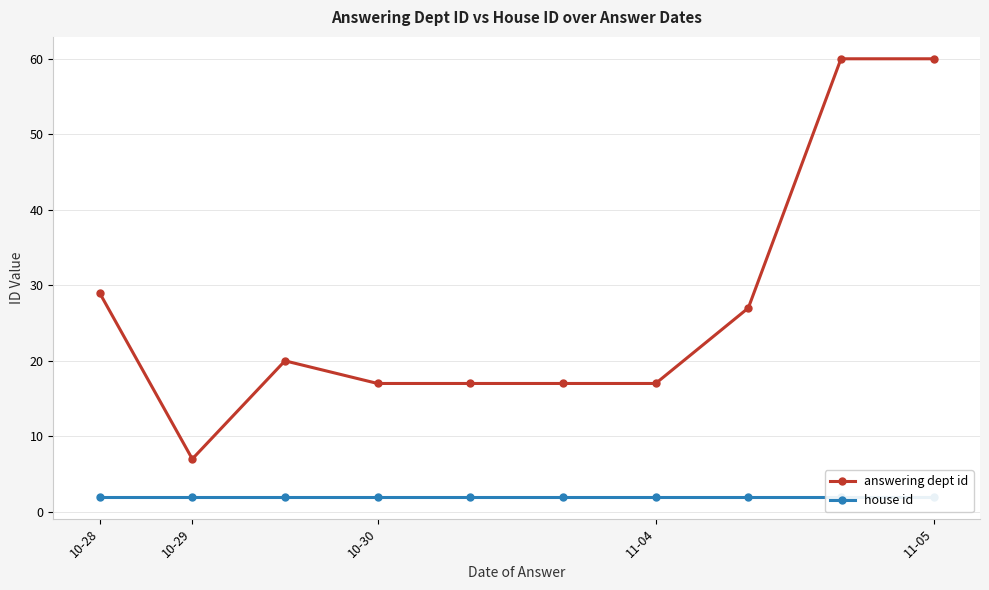

True or false: answering dept id and house id cross at least once.

False